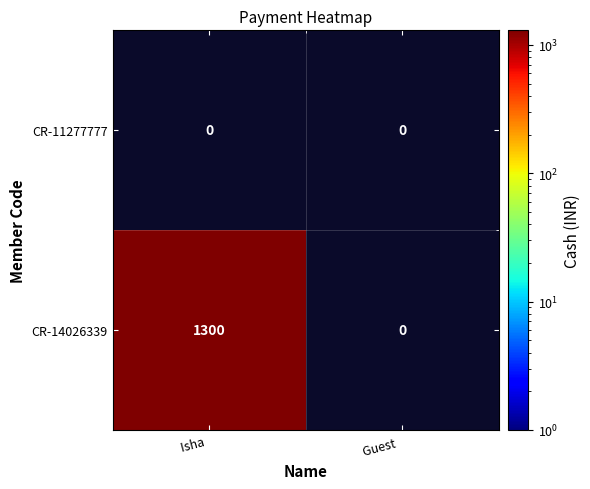

What is the maximum value shown in the chart?

1300.0